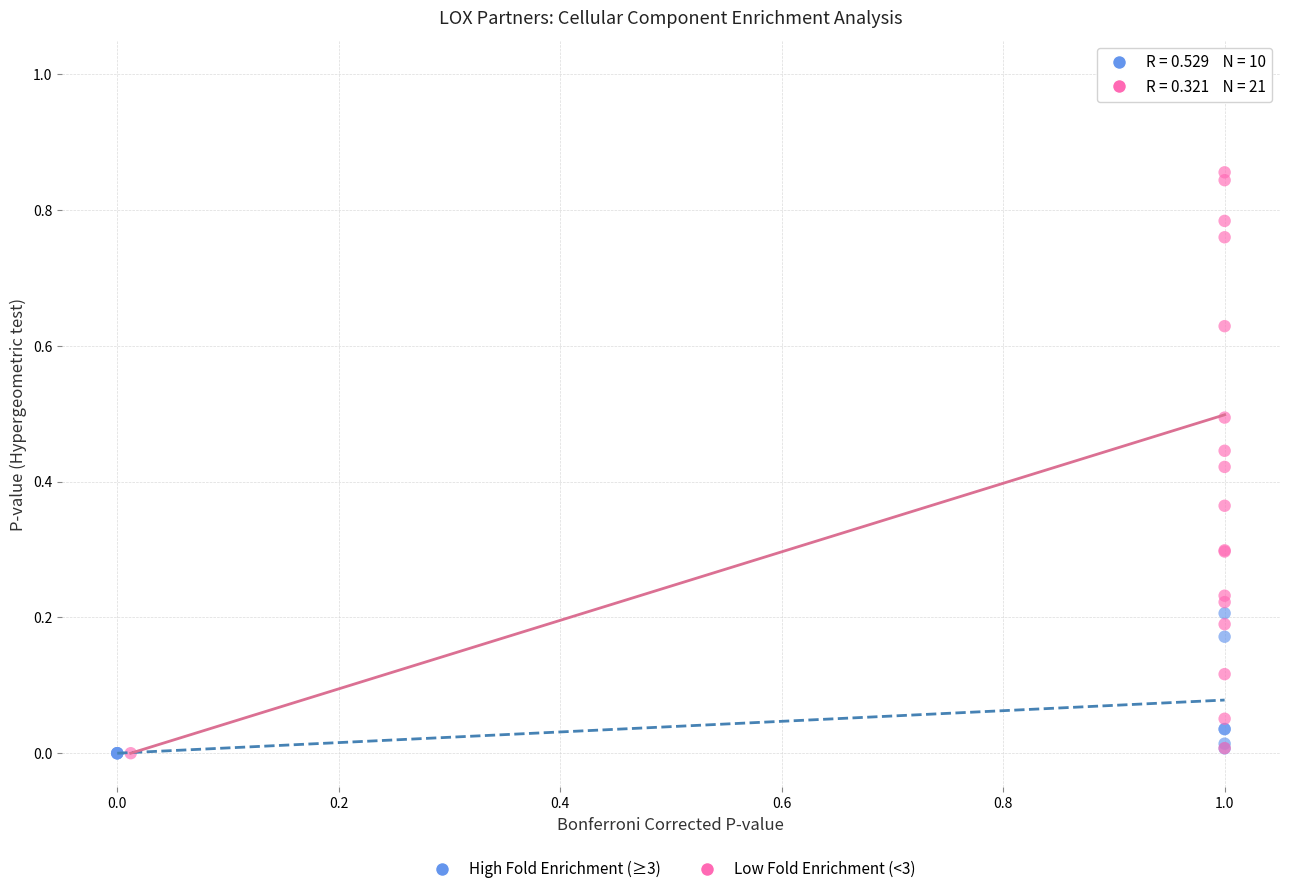

Which series has the widest spread of Y values?

Low Fold Enrichment (<3)